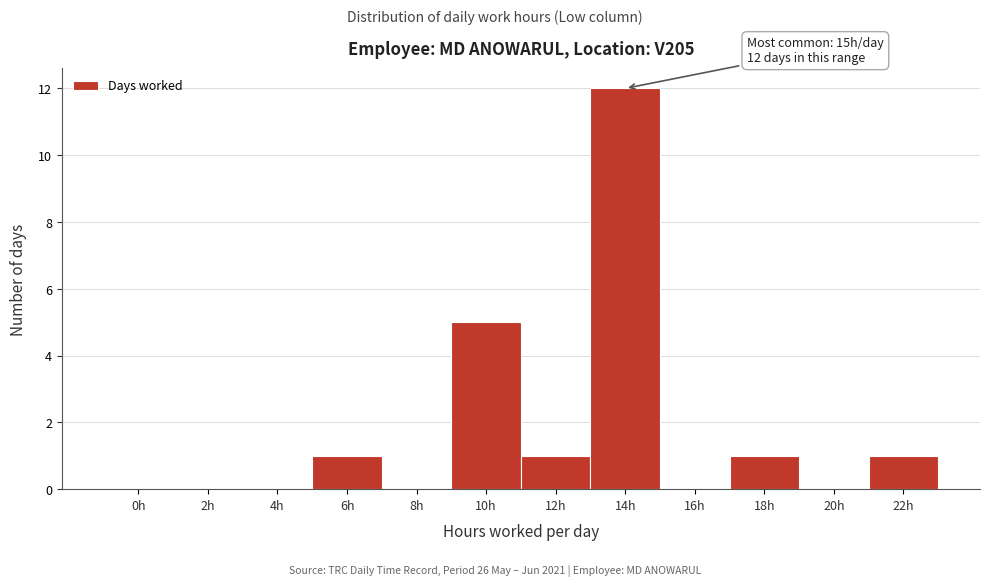

Reading right to left, list all the values displayed in this chart.

22h=1	20h=0	18h=1	16h=0	14h=12	12h=1	10h=5	8h=0	6h=1	4h=0	2h=0	0h=0